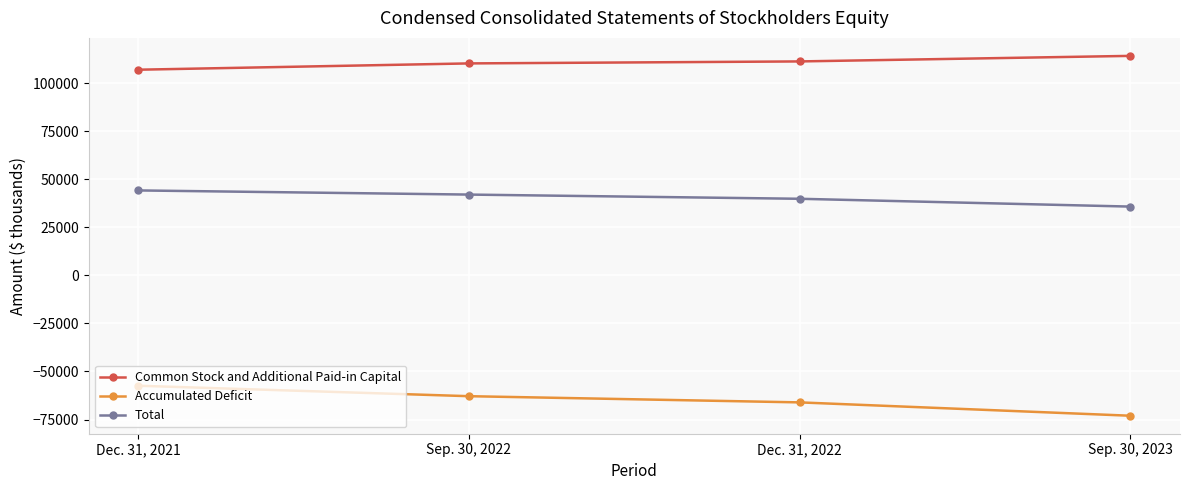

Reading left to right, what are all the values shown in this chart?

Common Stock and Additional Paid-in Capital: 106971	110249	111282	114166
Accumulated Deficit: -57434	-62873	-66093	-73037
Total: 44173	42012	39825	35765